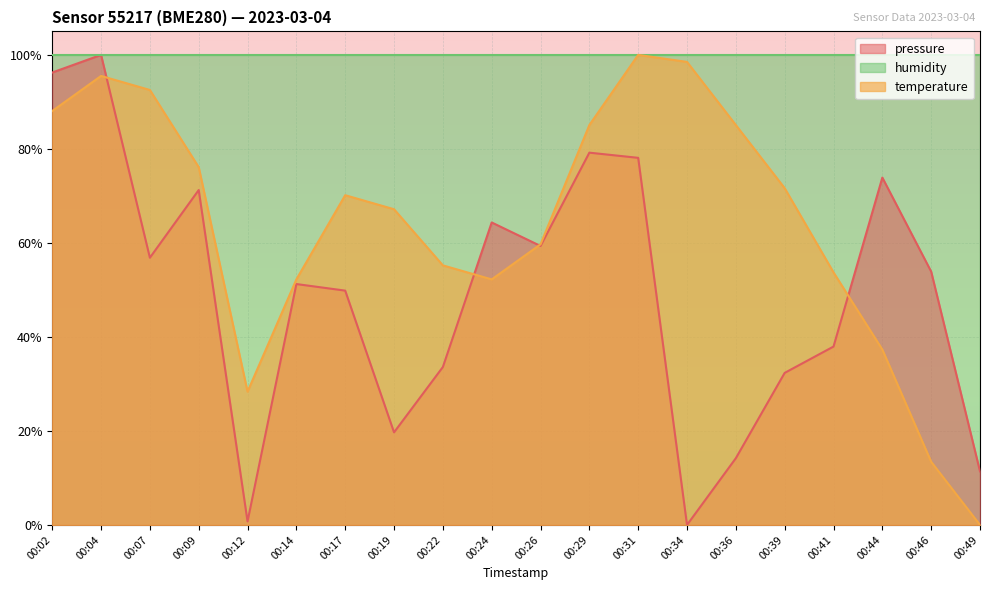

What is the total value across all series at 00:46?

167.3